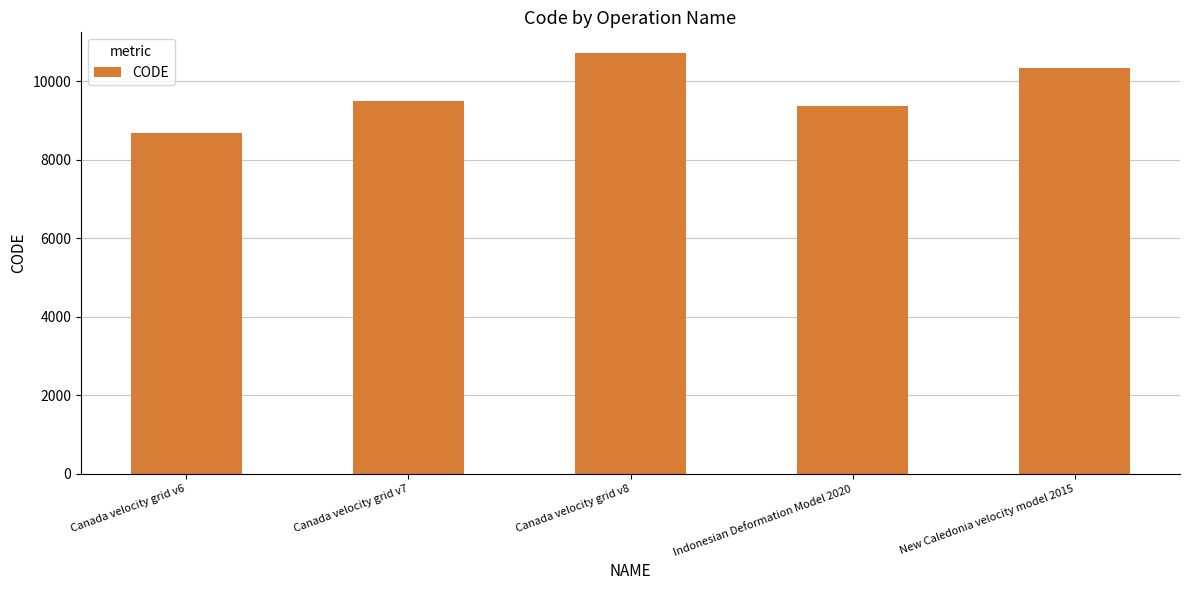

What is the label of the 4th bar from the left?

Indonesian Deformation Model 2020